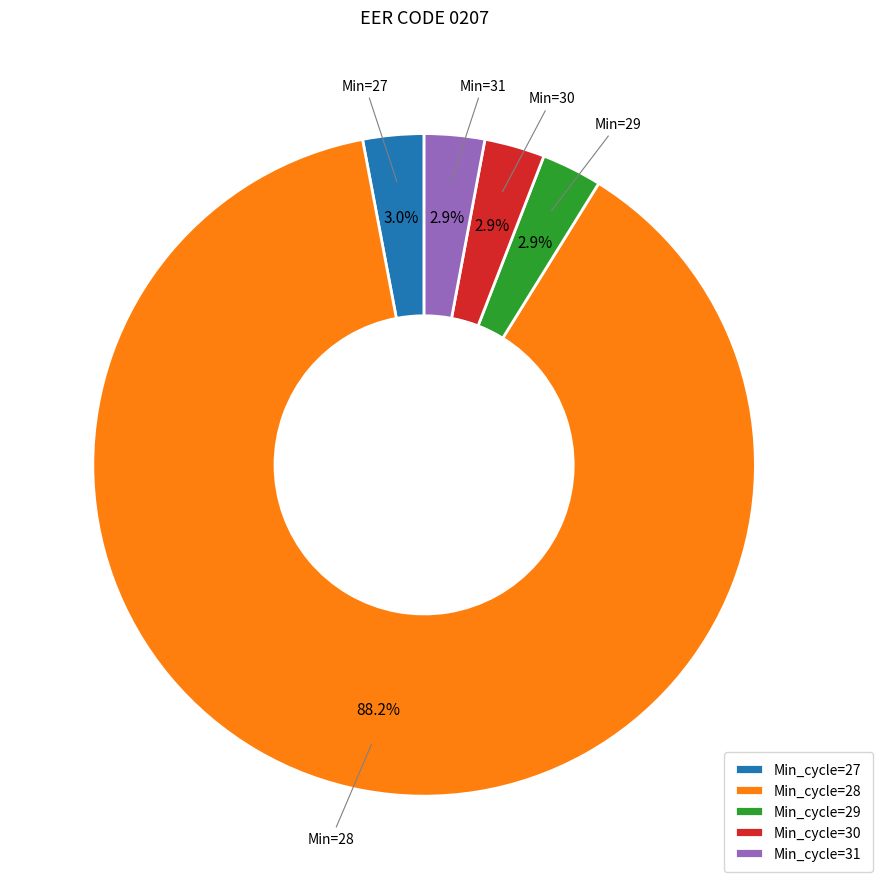

How many segments does this pie chart have?

5